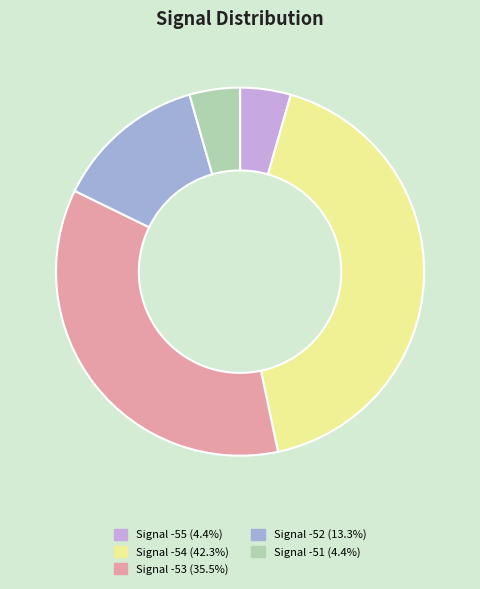

Count the number of slices in the pie.

5